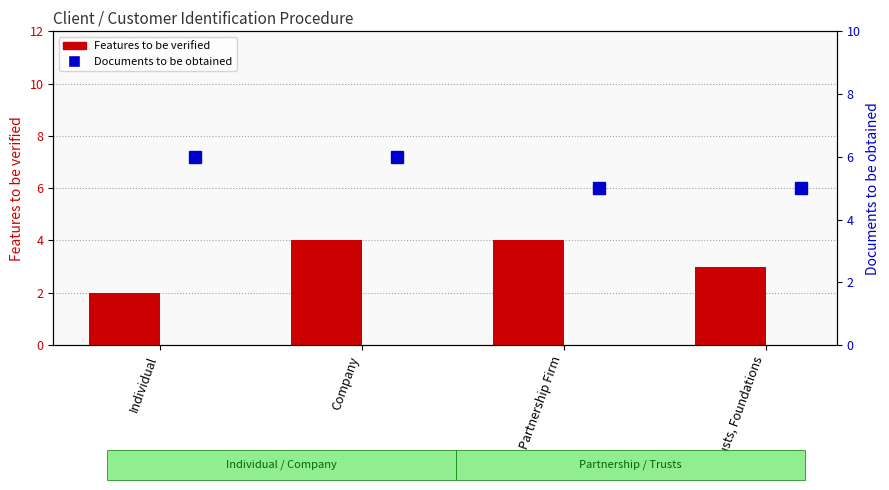

Rank the series by their maximum value, from lowest to highest.

Features to be verified, Documents to be obtained